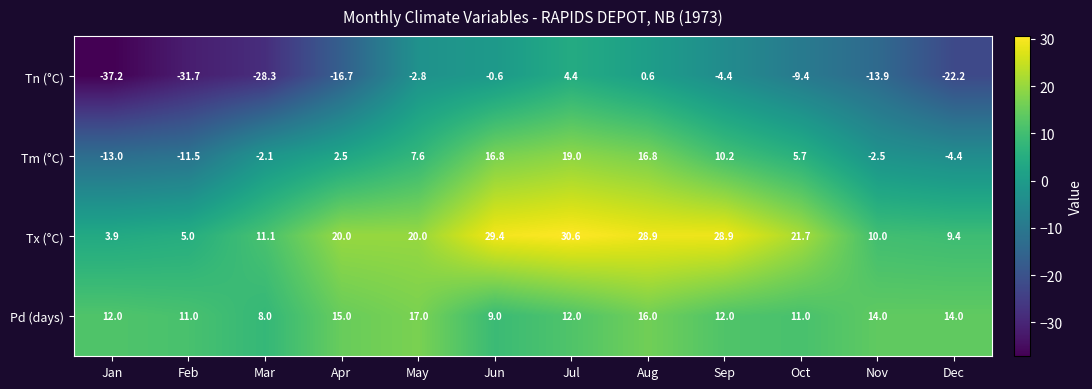

What is the lowest value of the Tx (°C) series?

3.9